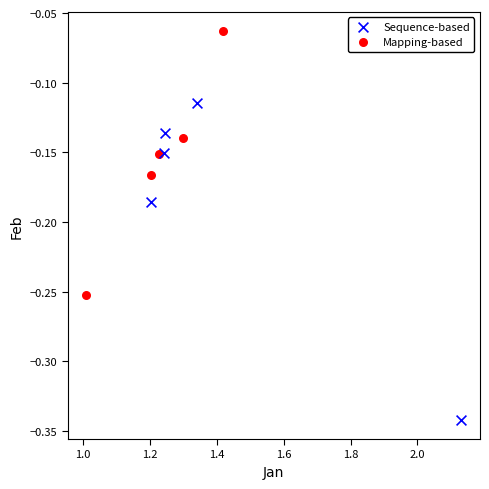

Which series reaches the maximum Y coordinate?

Mapping-based